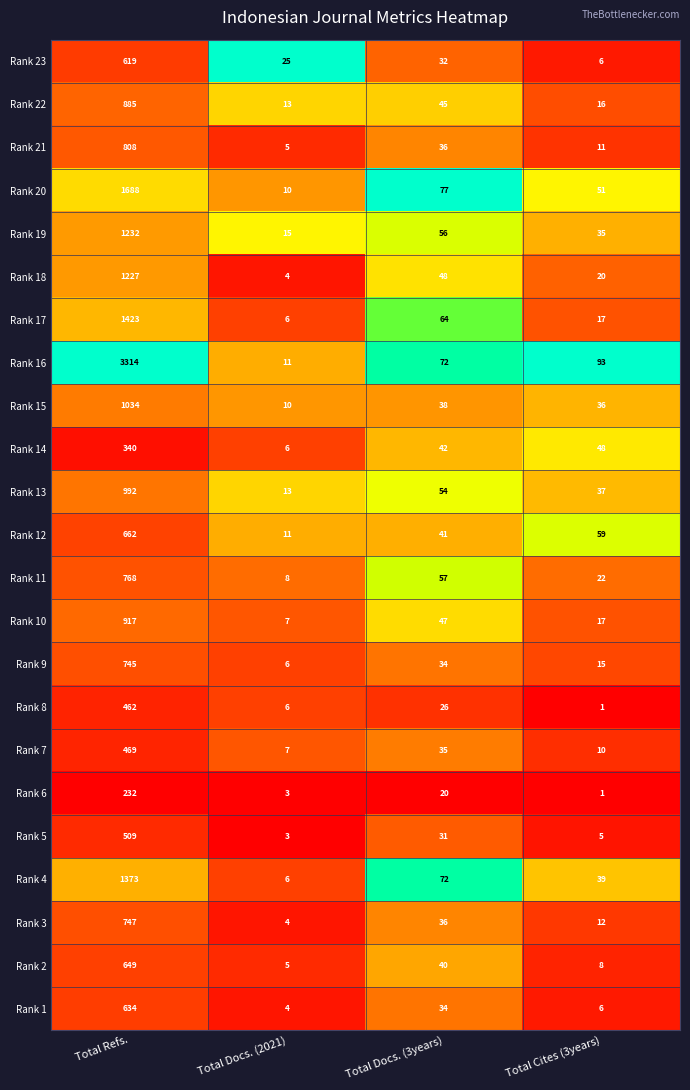

Is it true that Rank 4 equals 1373 at Total Refs.?

True